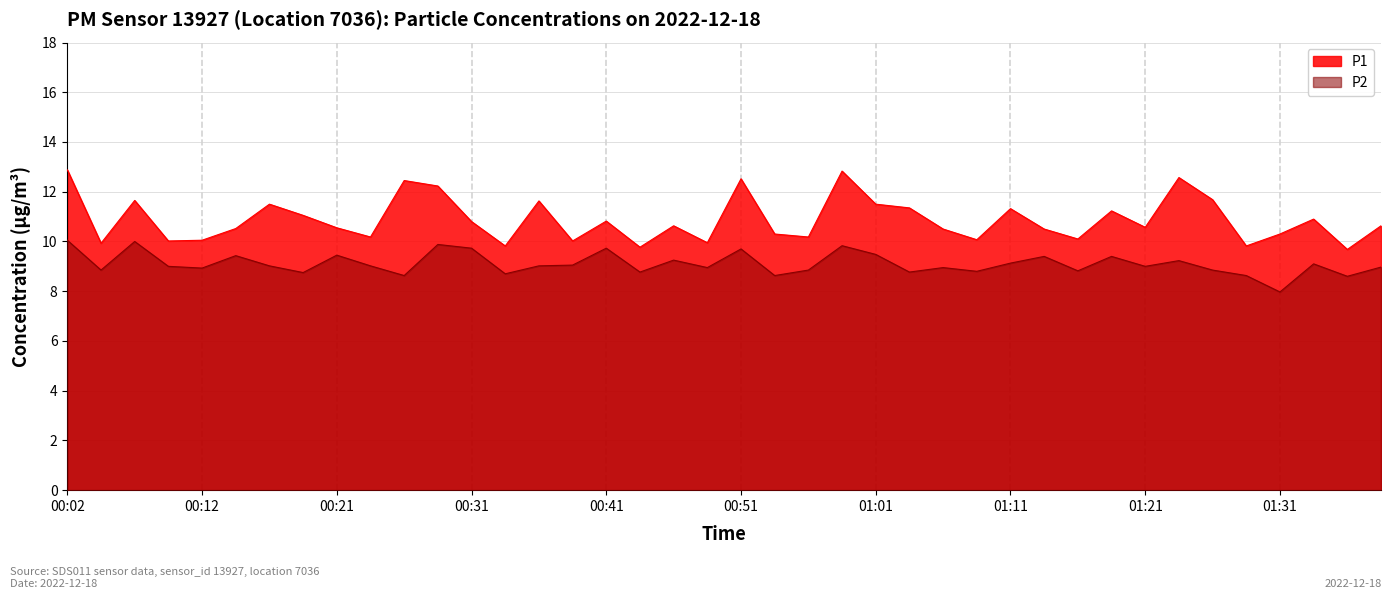

How many interior local peaks does the P1 series have?

12